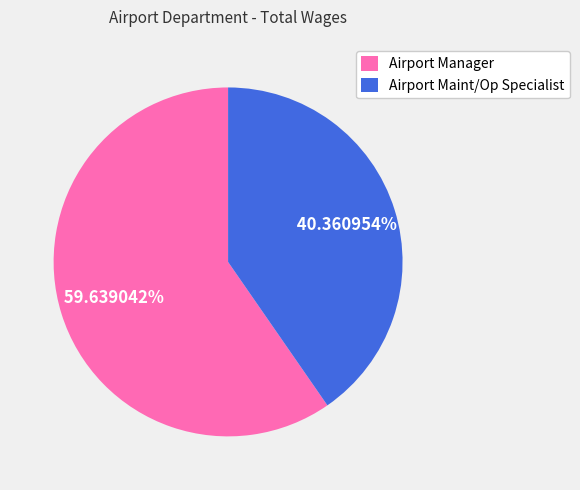

Rank the categories by value from lowest to highest.

Airport Maint/Op Specialist, Airport Manager